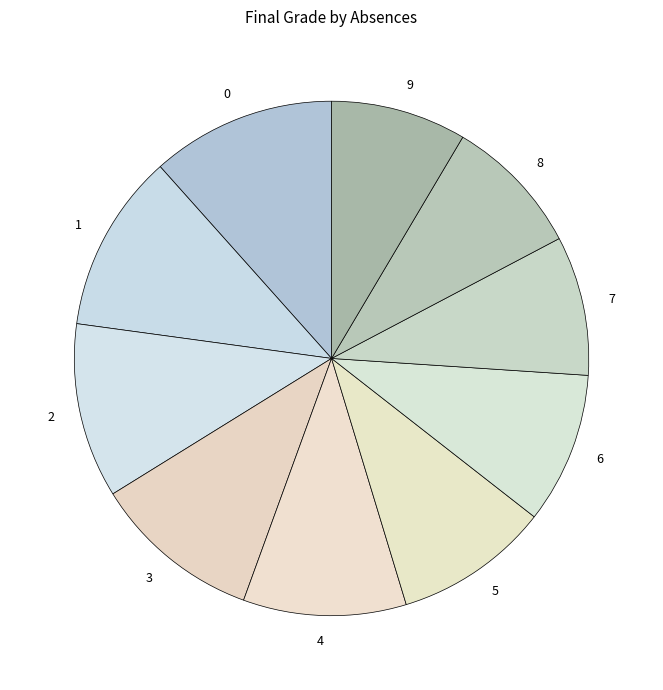

What is the ratio of the value at 9 to the value at 3?

0.8